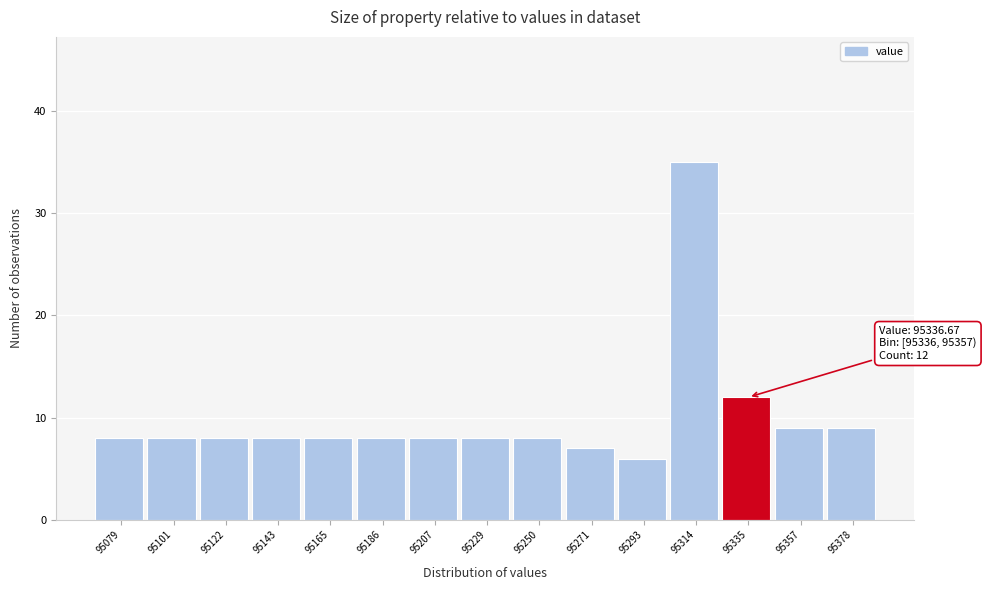

Reading left to right, extract all data points from this chart.

8	8	8	8	8	8	8	8	8	7	6	35	12	9	9